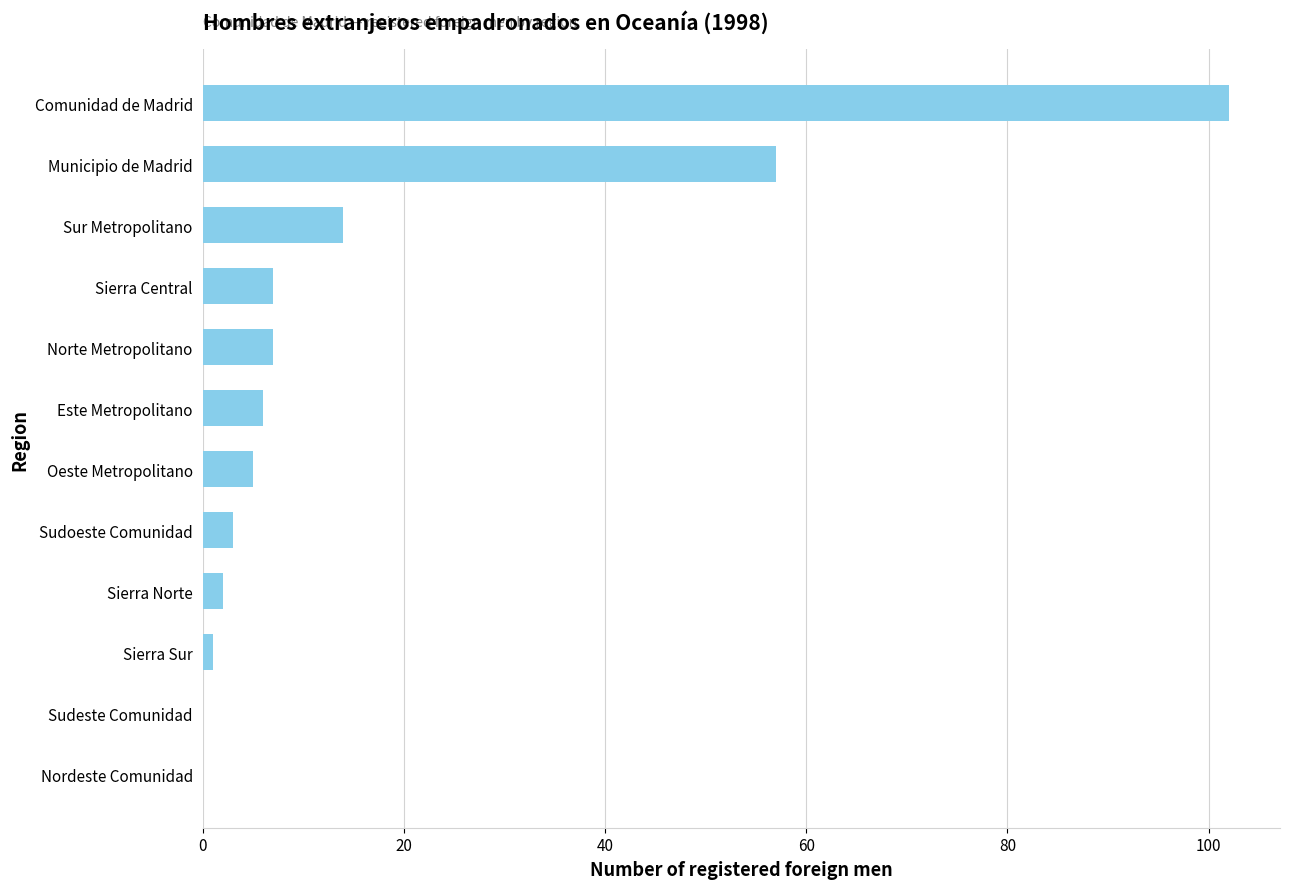

What is the sum of the values at Municipio de Madrid and Sur Metropolitano?

71